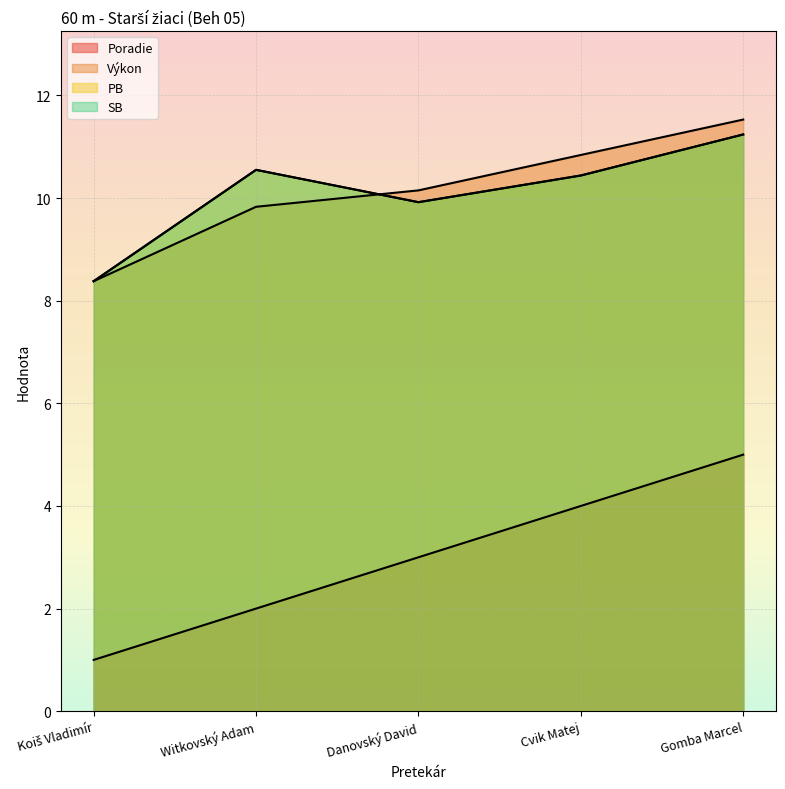

Read the Poradie value at Gomba Marcel.

5.0